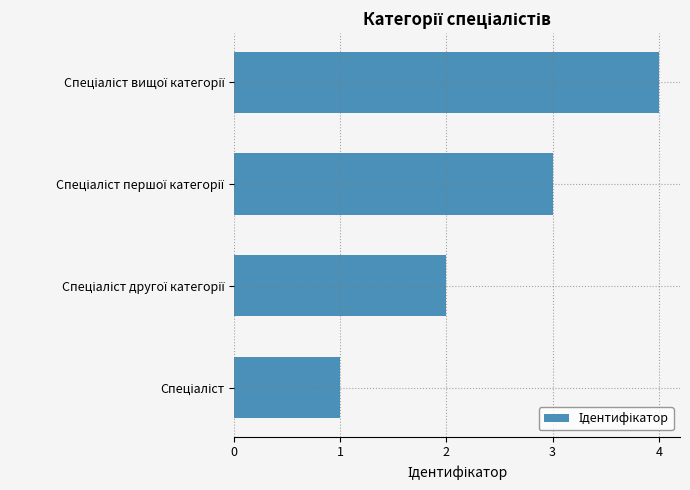

What is the sum of all values?

10